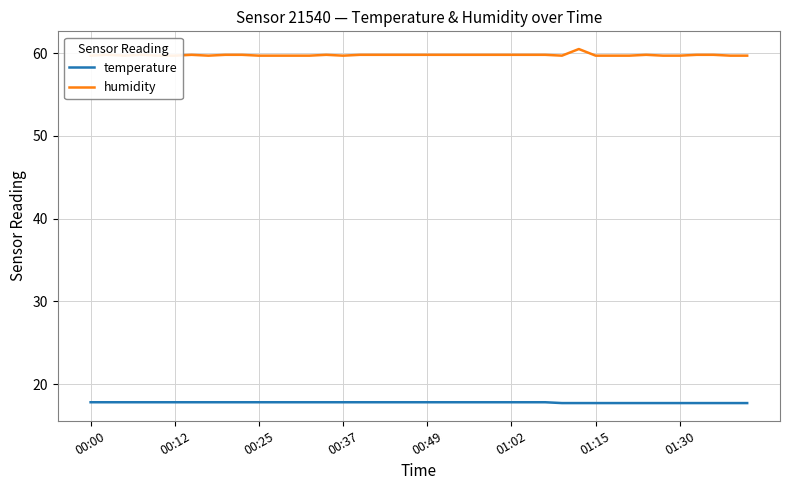

Reading left to right, transcribe all the data shown in this chart.

temperature: 17.8	17.8	17.8	17.8	17.8	17.8	17.8	17.8	17.8	17.8	17.8	17.8	17.8	17.8	17.8	17.8	17.8	17.8	17.8	17.8	17.8	17.8	17.8	17.8	17.8	17.8	17.8	17.8	17.7	17.7	17.7	17.7	17.7	17.7	17.7	17.7	17.7	17.7	17.7	17.7
humidity: 59.7	59.8	59.7	59.8	59.7	59.7	59.8	59.7	59.8	59.8	59.7	59.7	59.7	59.7	59.8	59.7	59.8	59.8	59.8	59.8	59.8	59.8	59.8	59.8	59.8	59.8	59.8	59.8	59.7	60.5	59.7	59.7	59.7	59.8	59.7	59.7	59.8	59.8	59.7	59.7